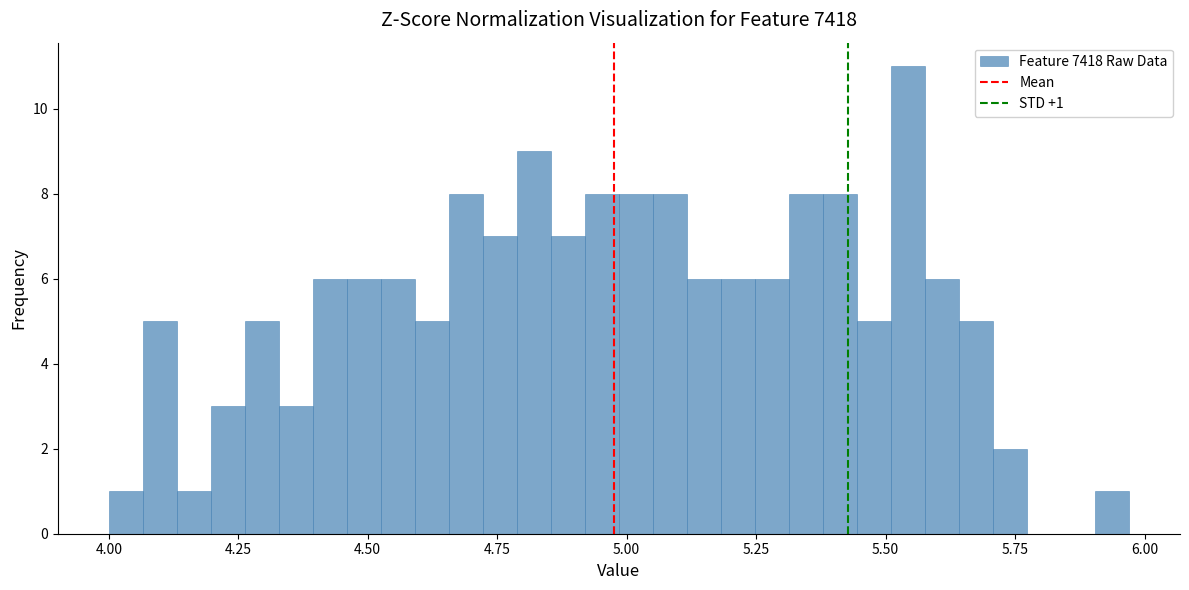

Around what value on the x-axis is the tallest bar? Give the approximate position of its centre, as read against the axis.

5.55